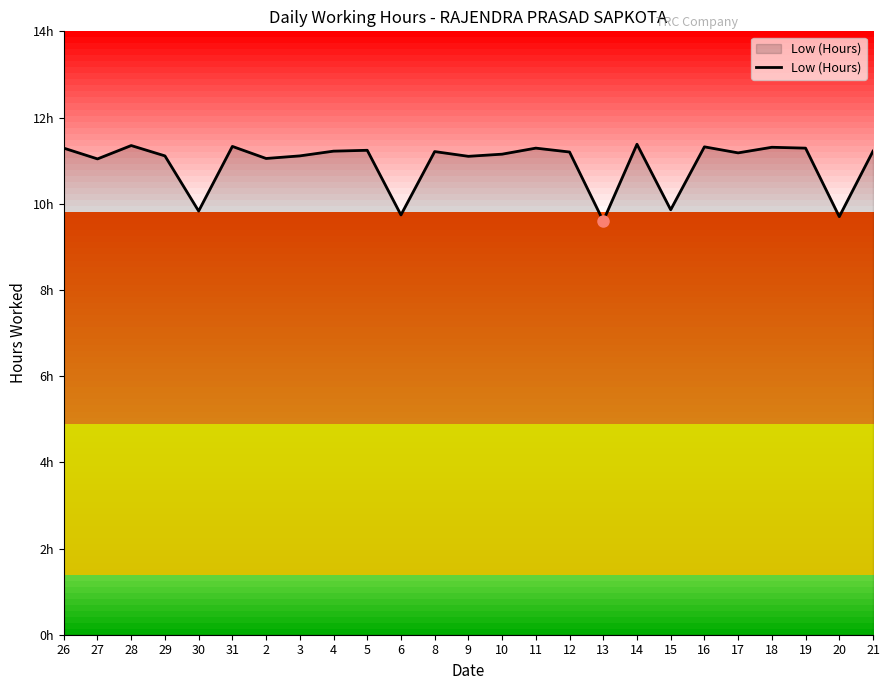

What is the approximate value at 2?

11.1